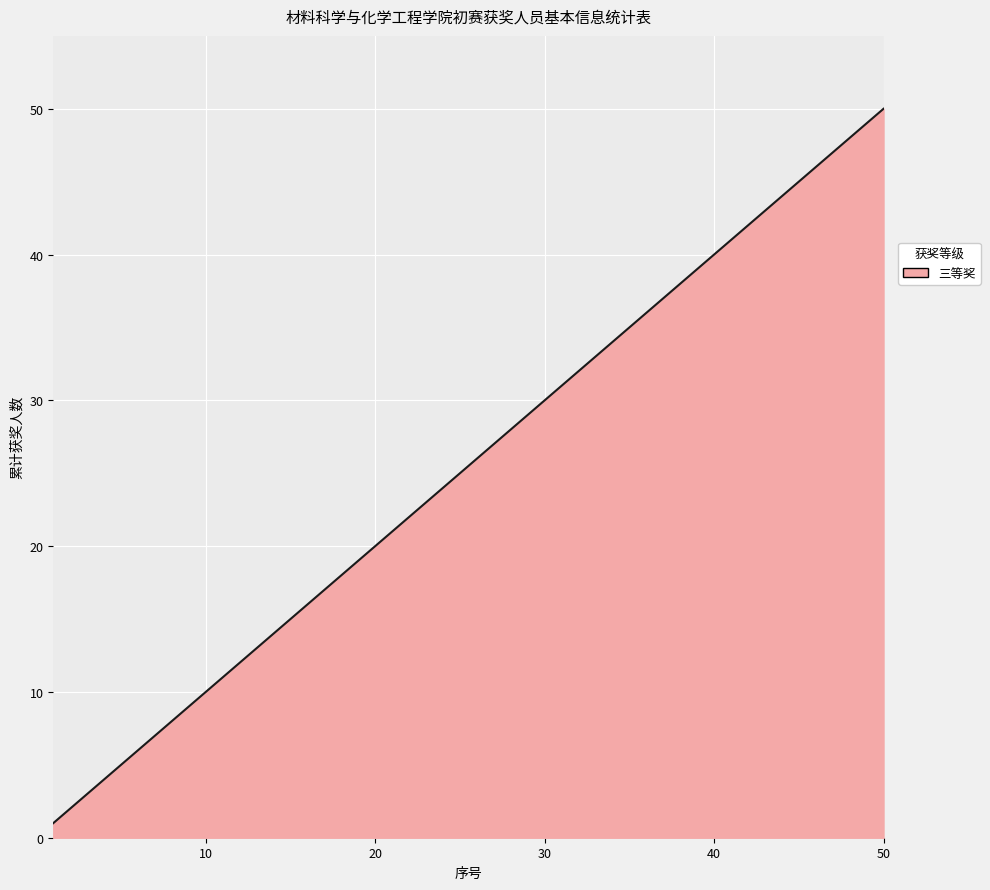

What is the difference between the maximum and minimum values?

49